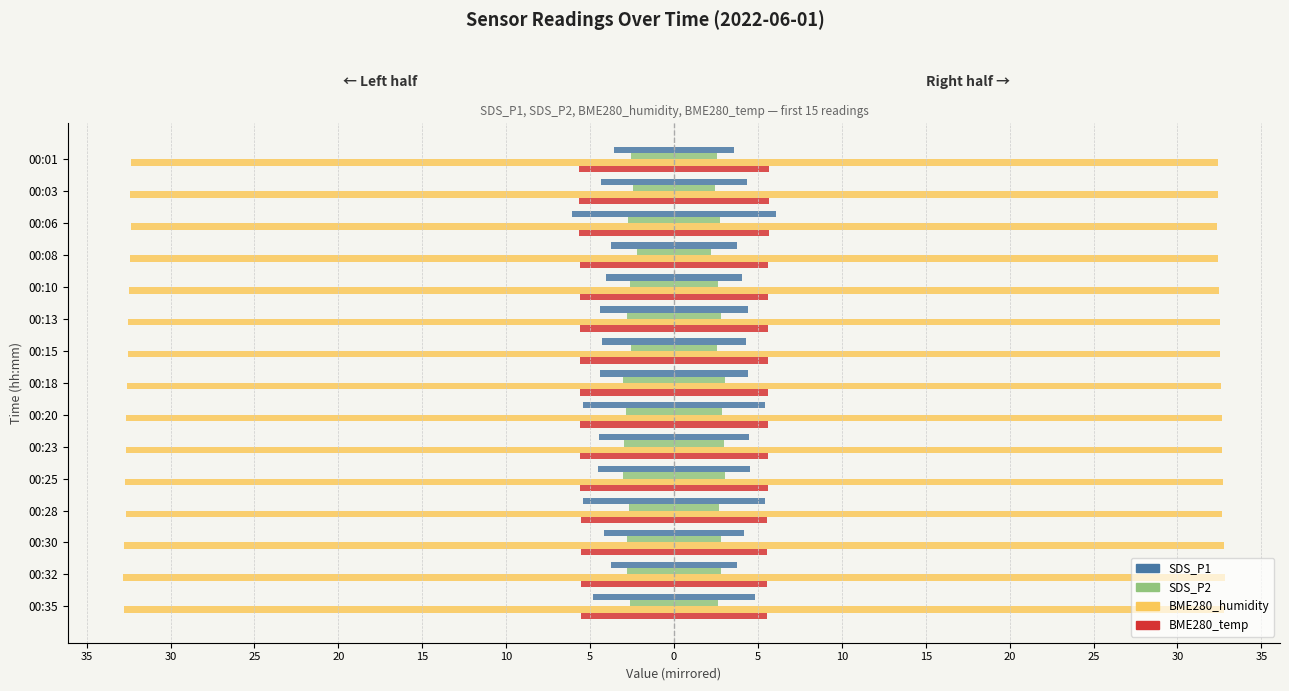

What are all the series names shown in the legend?

SDS_P1, SDS_P2, BME280_humidity, BME280_temp